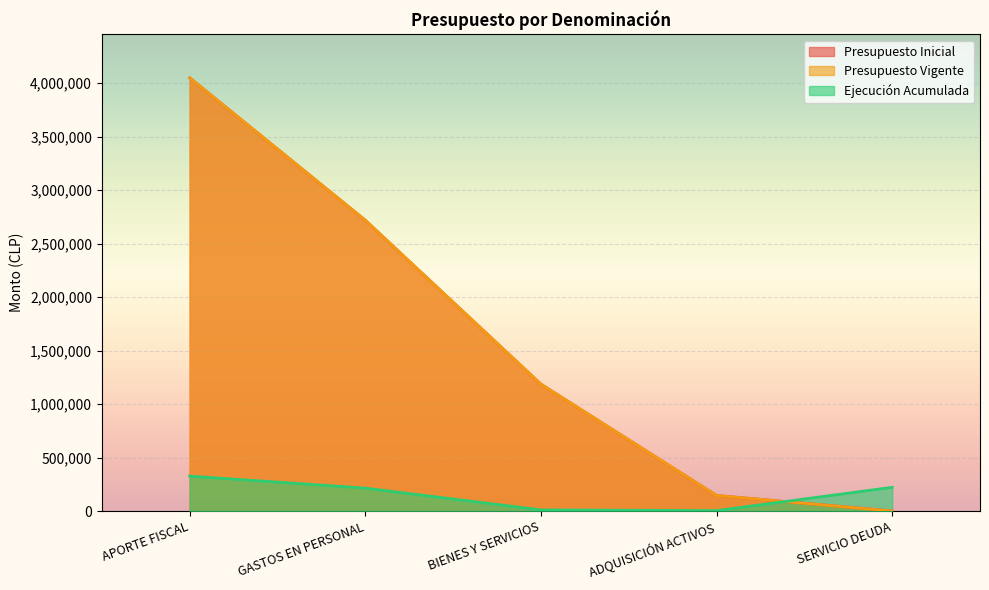

Where does the Presupuesto Inicial series first go above 1185973?

APORTE FISCAL